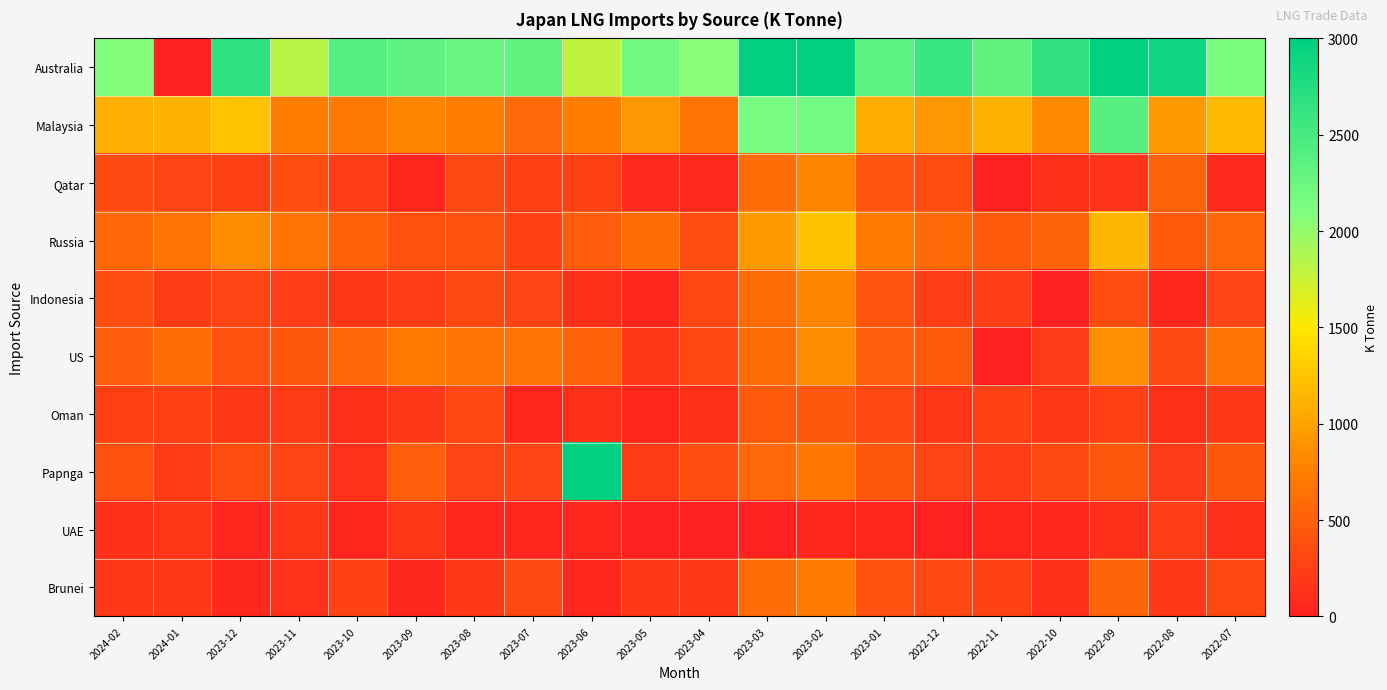

Reading left to right, extract all data points from this chart.

Australia: 2024-02=2085	2024-01=0	2023-12=2676	2023-11=1830	2023-10=2398	2023-09=2329	2023-08=2266	2023-07=2319	2023-06=1794	2023-05=2210	2023-04=2054	2023-03=3000	2023-02=3000	2023-01=2343	2022-12=2594	2022-11=2314	2022-10=2642	2022-09=3000	2022-08=2889	2022-07=2121
Malaysia: 2024-02=1099	2024-01=1120	2023-12=1238	2023-11=734	2023-10=695	2023-09=795	2023-08=726	2023-07=579	2023-06=736	2023-05=926	2023-04=667	2023-03=2159	2023-02=2186	2023-01=1081	2022-12=928	2022-11=1116	2022-10=815	2022-09=2382	2022-08=941	2022-07=1156
Qatar: 2024-02=343	2024-01=290	2023-12=253	2023-11=366	2023-10=235	2023-09=64	2023-08=328	2023-07=261	2023-06=256	2023-05=90	2023-04=74	2023-03=595	2023-02=792	2023-01=412	2022-12=351	2022-11=0	2022-10=127	2022-09=163	2022-08=533	2022-07=90
Russia: 2024-02=564	2024-01=654	2023-12=833	2023-11=655	2023-10=506	2023-09=386	2023-08=392	2023-07=261	2023-06=485	2023-05=610	2023-04=354	2023-03=947	2023-02=1226	2023-01=704	2022-12=584	2022-11=446	2022-10=530	2022-09=1144	2022-08=450	2022-07=562
Indonesia: 2024-02=365	2024-01=216	2023-12=290	2023-11=232	2023-10=179	2023-09=236	2023-08=325	2023-07=285	2023-06=119	2023-05=56	2023-04=304	2023-03=599	2023-02=780	2023-01=413	2022-12=244	2022-11=247	2022-10=0	2022-09=352	2022-08=56	2022-07=296
US: 2024-02=482	2024-01=601	2023-12=391	2023-11=445	2023-10=568	2023-09=707	2023-08=648	2023-07=648	2023-06=518	2023-05=182	2023-04=315	2023-03=602	2023-02=836	2023-01=502	2022-12=447	2022-11=0	2022-10=206	2022-09=855	2022-08=333	2022-07=665
Oman: 2024-02=252	2024-01=258	2023-12=201	2023-11=219	2023-10=126	2023-09=193	2023-08=313	2023-07=58	2023-06=125	2023-05=59	2023-04=126	2023-03=447	2023-02=438	2023-01=316	2022-12=183	2022-11=253	2022-10=188	2022-09=252	2022-08=126	2022-07=192
Papnga: 2024-02=375	2024-01=217	2023-12=353	2023-11=286	2023-10=139	2023-09=502	2023-08=291	2023-07=294	2023-06=3000	2023-05=219	2023-04=367	2023-03=575	2023-02=686	2023-01=422	2022-12=289	2022-11=238	2022-10=329	2022-09=444	2022-08=208	2022-07=444
UAE: 2024-02=119	2024-01=181	2023-12=60	2023-11=182	2023-10=59	2023-09=180	2023-08=60	2023-07=59	2023-06=61	2023-05=0	2023-04=0	2023-03=0	2023-02=59	2023-01=59	2022-12=0	2022-11=60	2022-10=59	2022-09=120	2022-08=241	2022-07=119
Brunei: 2024-02=196	2024-01=200	2023-12=68	2023-11=135	2023-10=262	2023-09=68	2023-08=196	2023-07=325	2023-06=64	2023-05=199	2023-04=203	2023-03=588	2023-02=713	2023-01=387	2022-12=321	2022-11=264	2022-10=127	2022-09=541	2022-08=194	2022-07=316